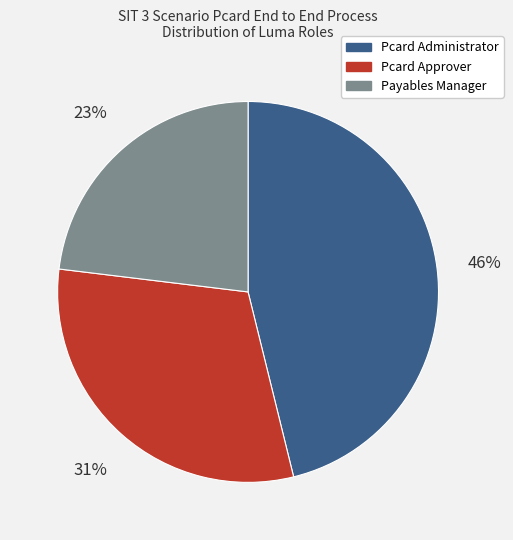

How many segments does this pie chart have?

3